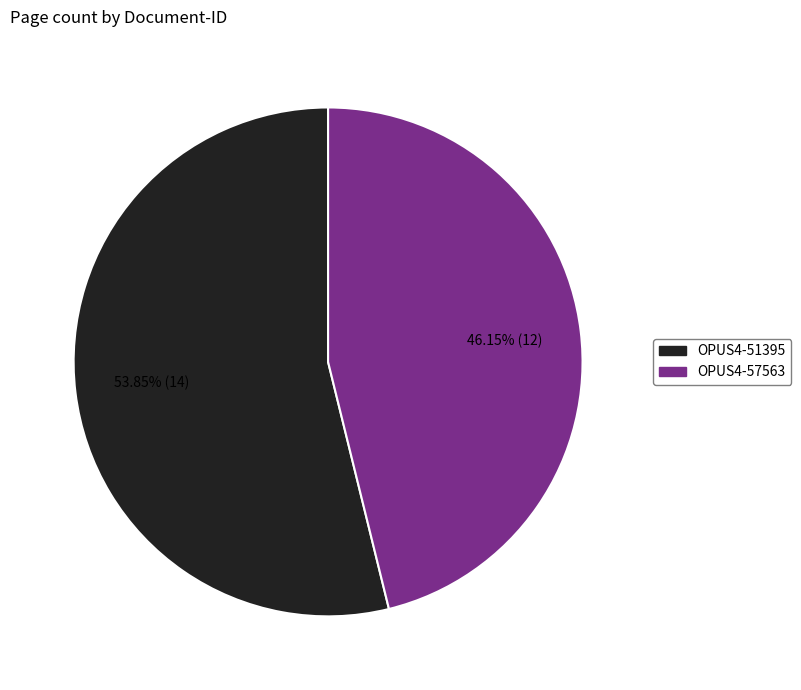

Is it true that OPUS4-51395 is 54% of the pie?

True